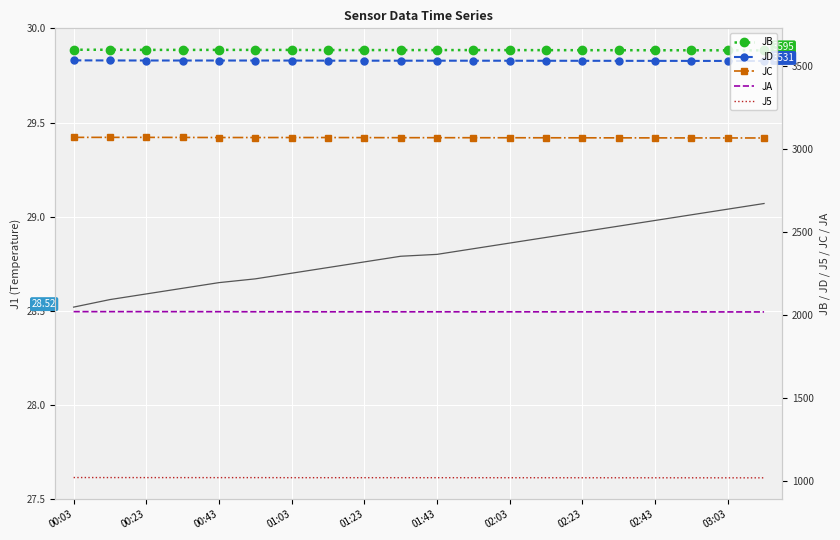

What is the maximum value for J5?

1021.4